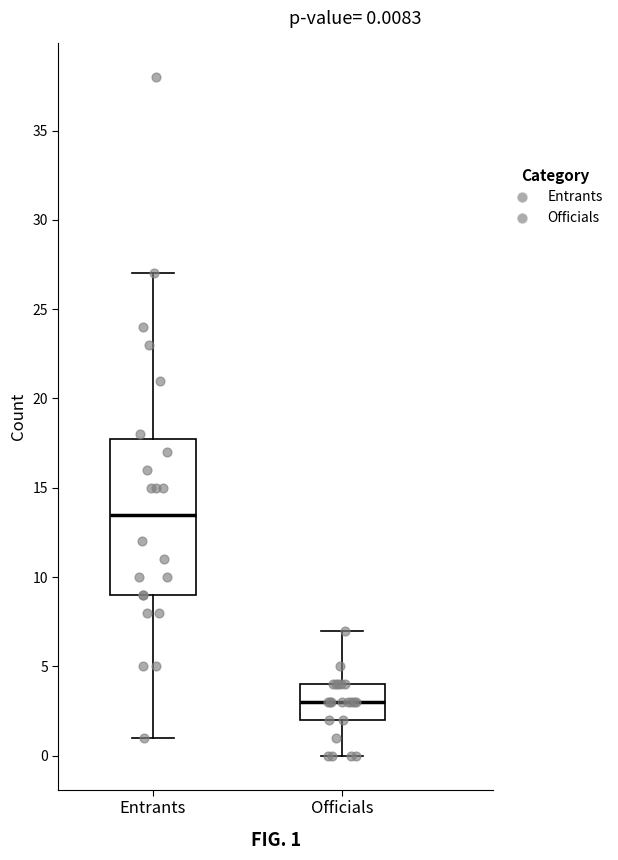

Which box is the tallest, from its lower edge to its upper edge?

Entrants